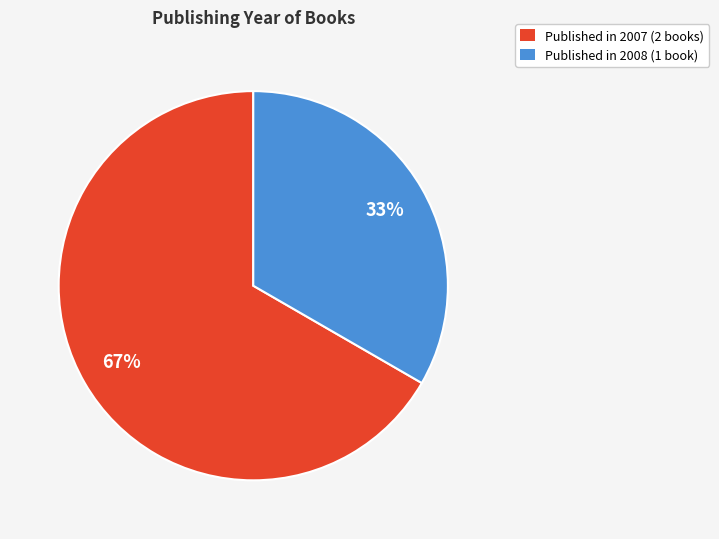

Which category accounts for the majority?

Published in 2007 (2 books)